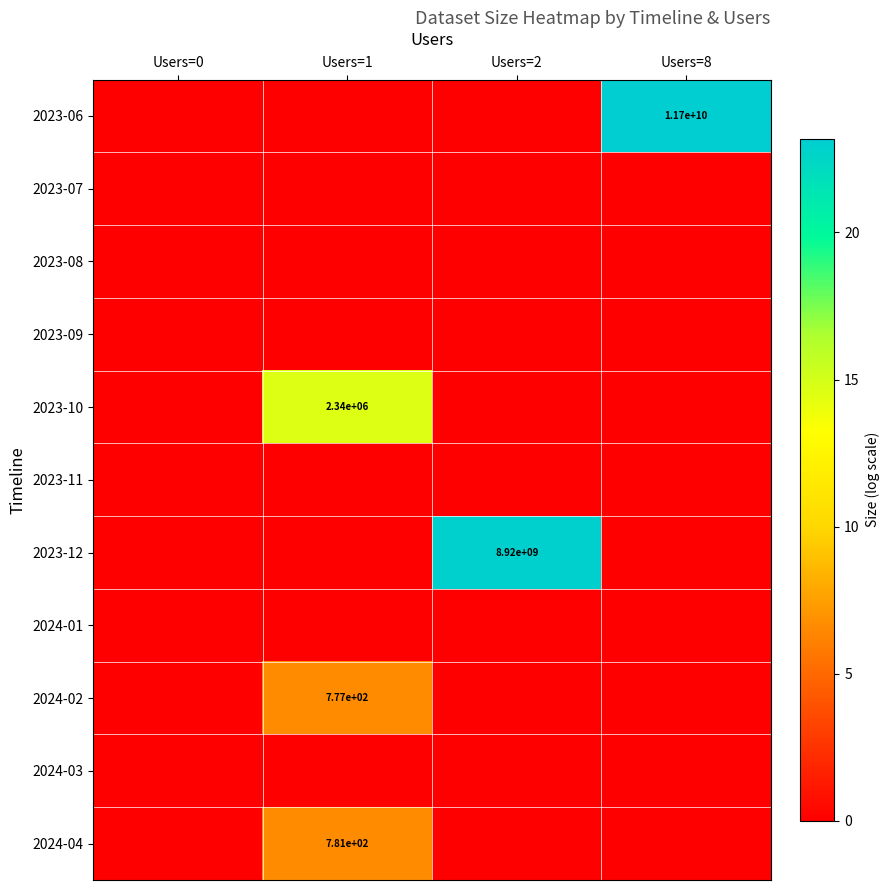

The value of row_0 at Users=0 is 0.0. True or false?

True